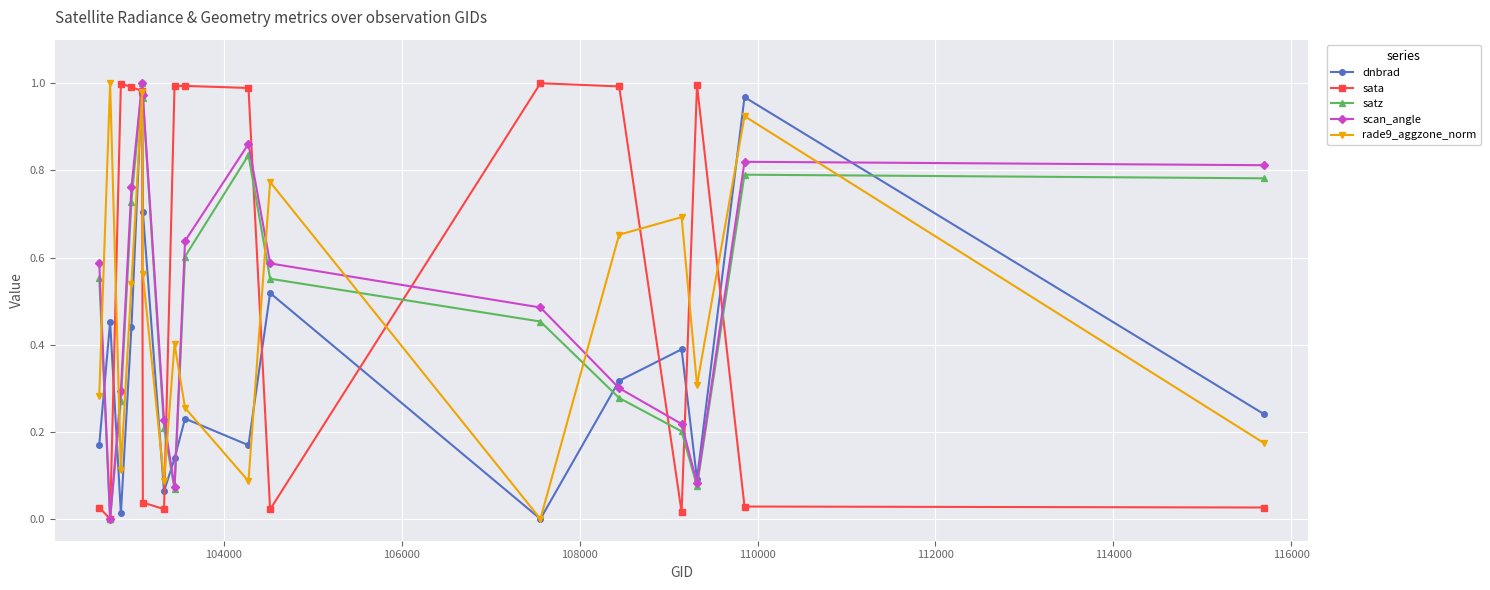

How many interior local valleys does the rade9_aggzone_norm series have?

5